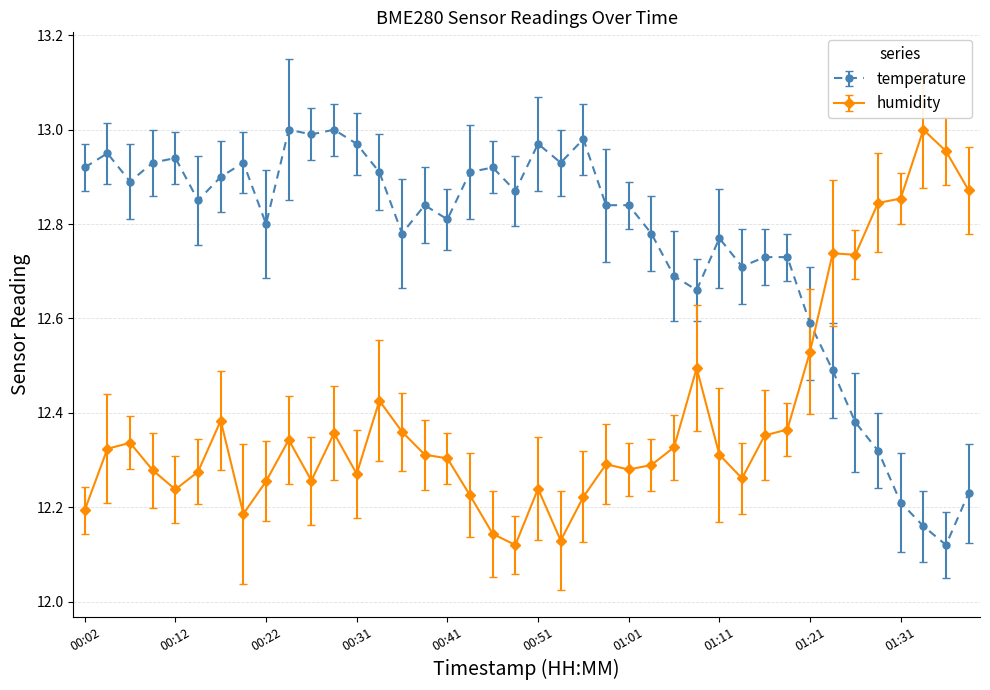

What is the difference between the maximum and second lowest values in the humidity series?

0.9